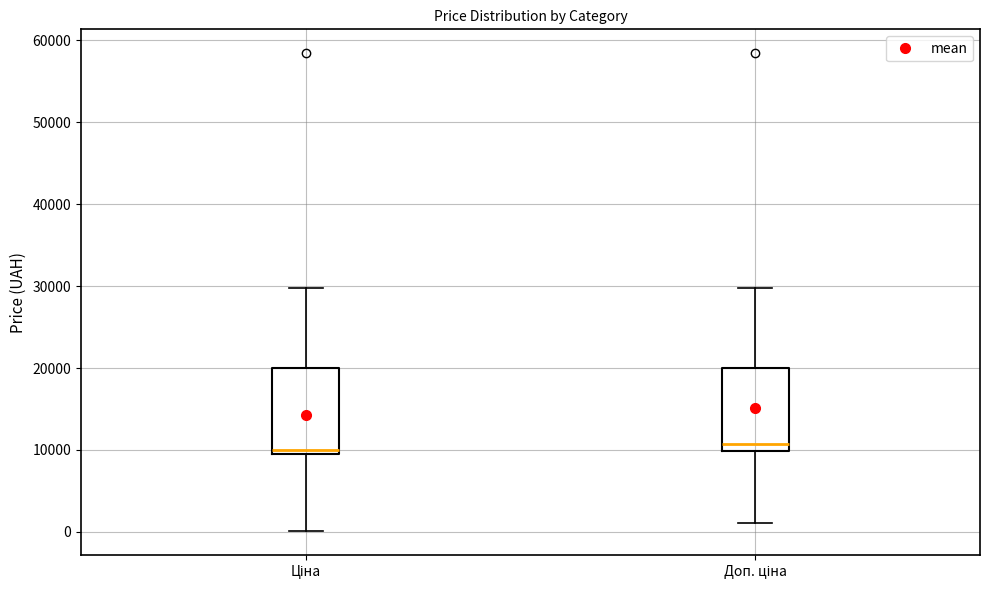

Reading left to right, transcribe this box plot: for each box, give where its median line is, the range the box spans, and where its two whiskers end, as read against the y-axis. The values are not printed on the chart, so give them approximately, as read against the axis.

Ціна: median 10000, box 9000 to 20000, whiskers 0 to 30000
Доп. ціна: median 11000, box 10000 to 20000, whiskers 1000 to 30000